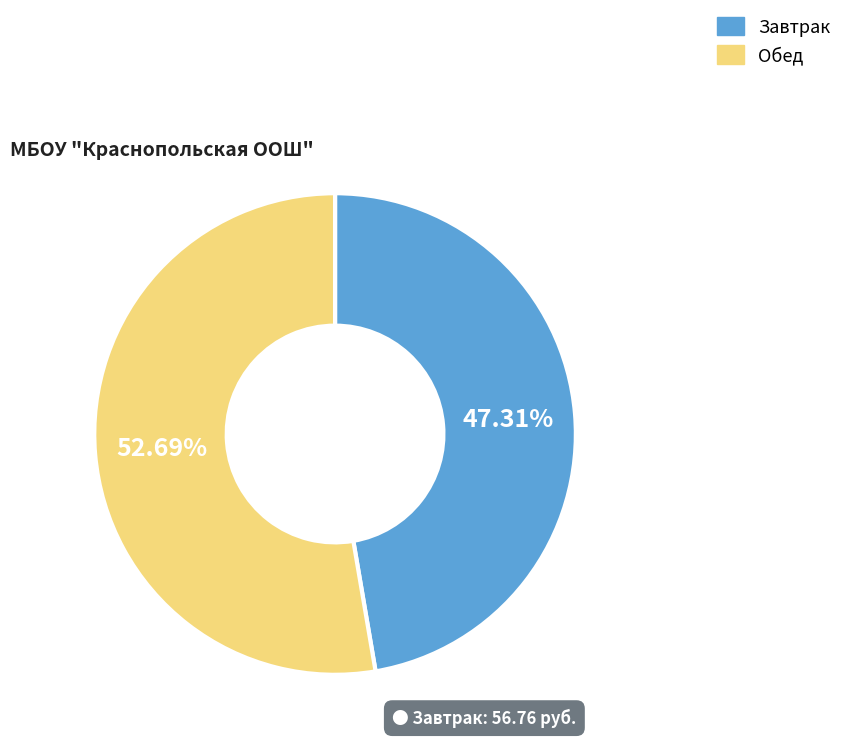

To the nearest percent, what is the difference between the largest and smallest slice percentages?

5%